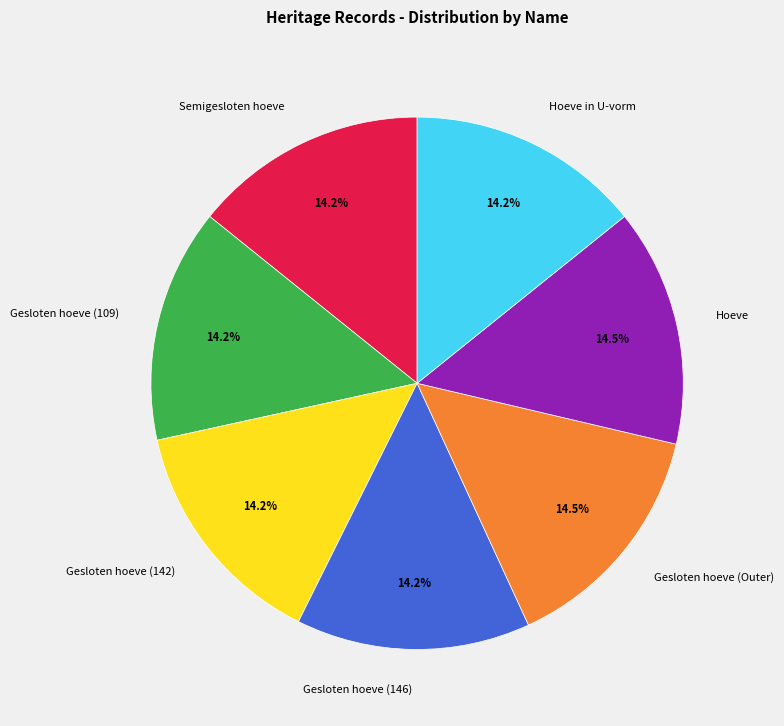

To the nearest percent, what portion does Semigesloten hoeve represent?

14%